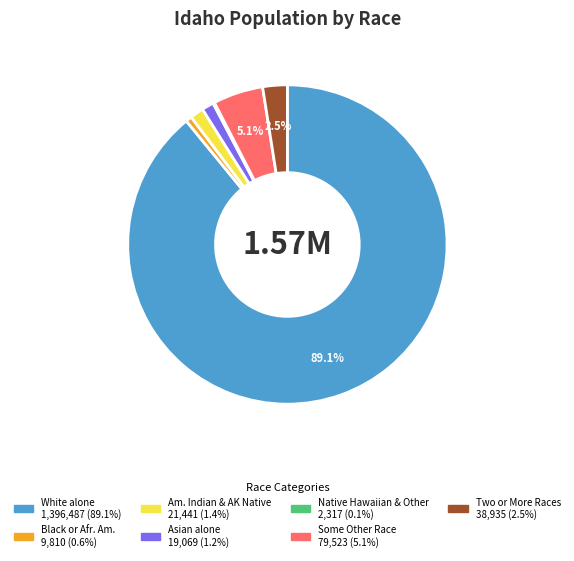

To the nearest percent, what is the difference between the largest and smallest slice percentages?

89%